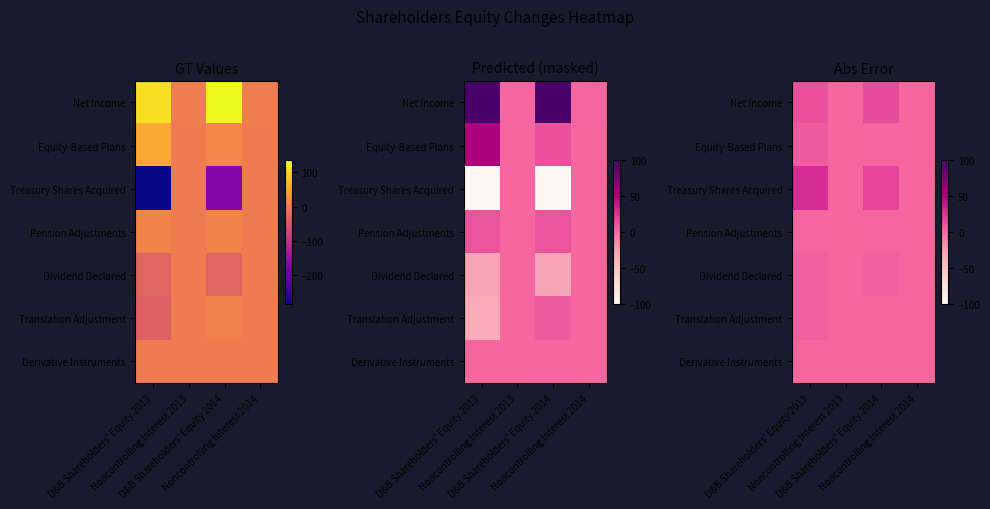

True or false: Net Income has a value of 15.1 at D&B Shareholders' Equity 2013.

False